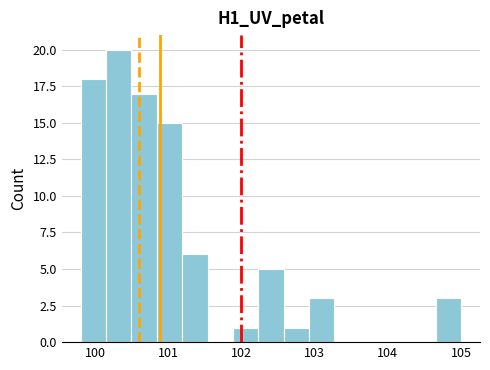

Around what value on the x-axis is the tallest bar? Give the approximate position of its centre, as read against the axis.

100.3